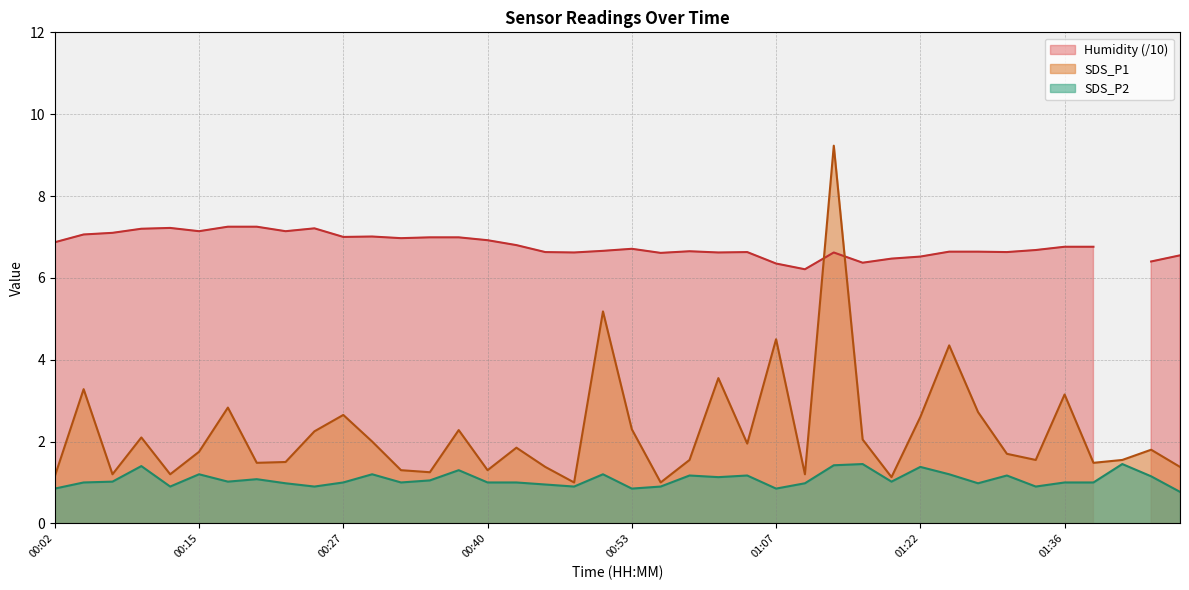

What is the value of the SDS_P1 point at the 1st from the left?

1.1